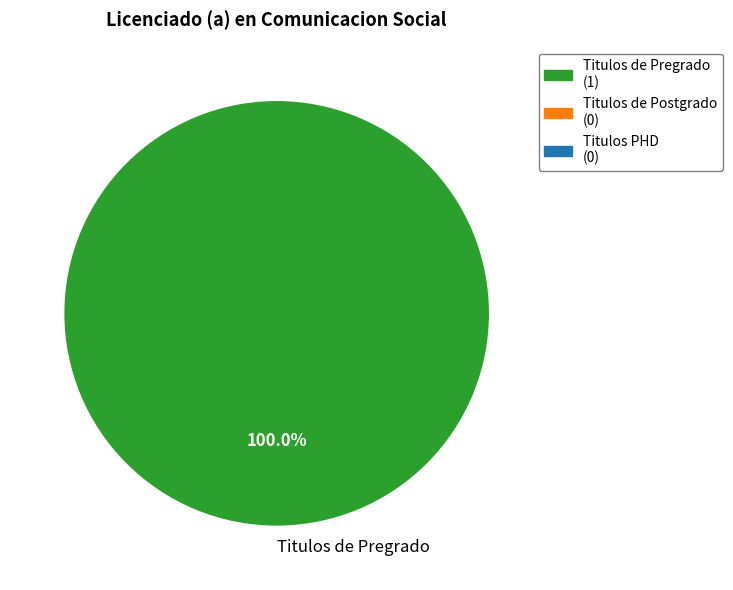

Is there any slice that represents more than half of the pie?

Yes